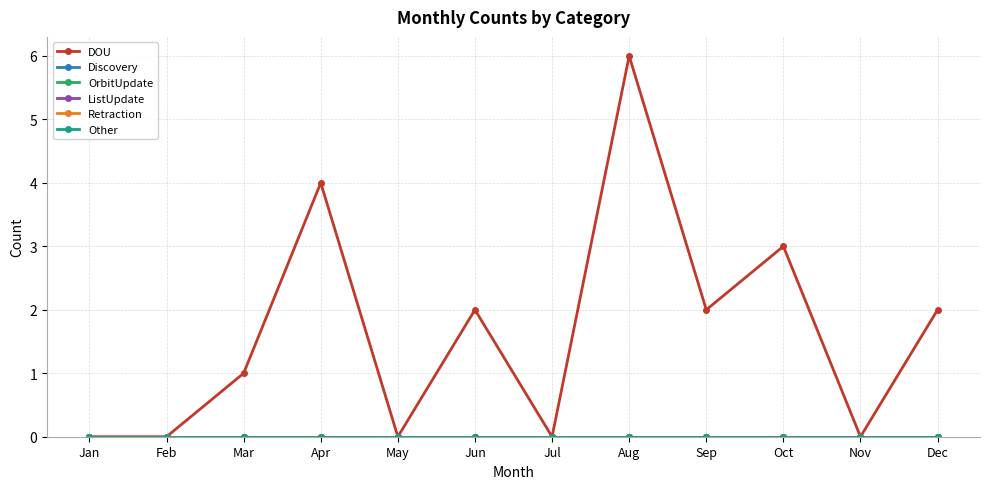

At which category is the sum across all series the highest?

Aug